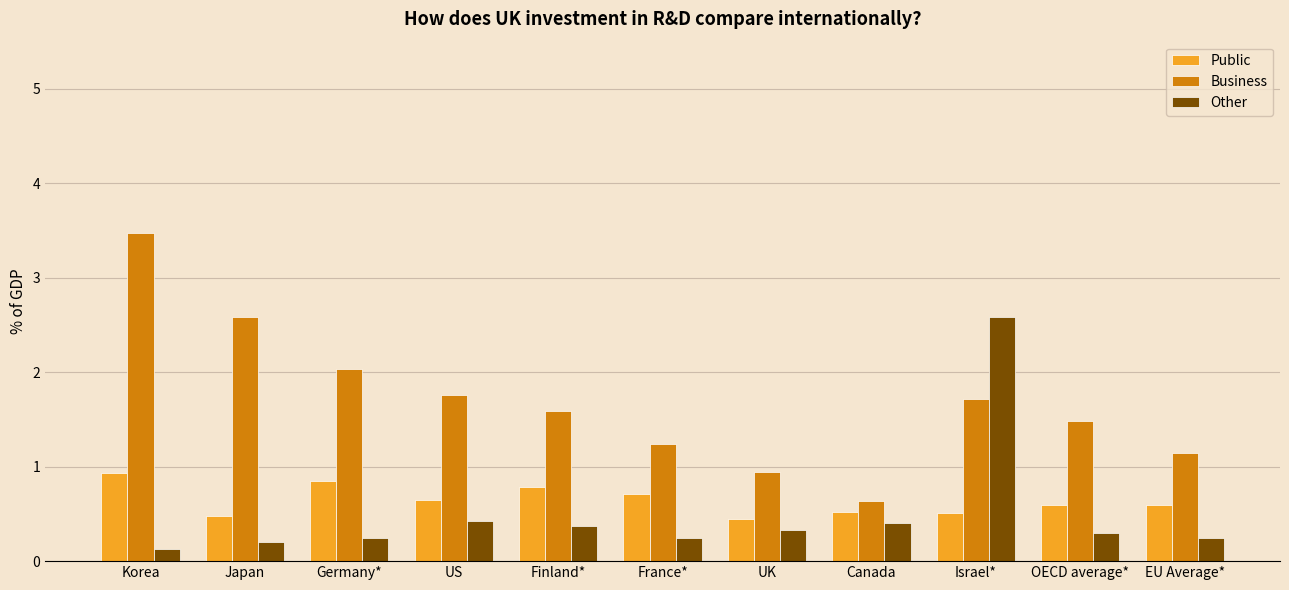

What is the sum of the Other values at Korea and Israel*?

2.7